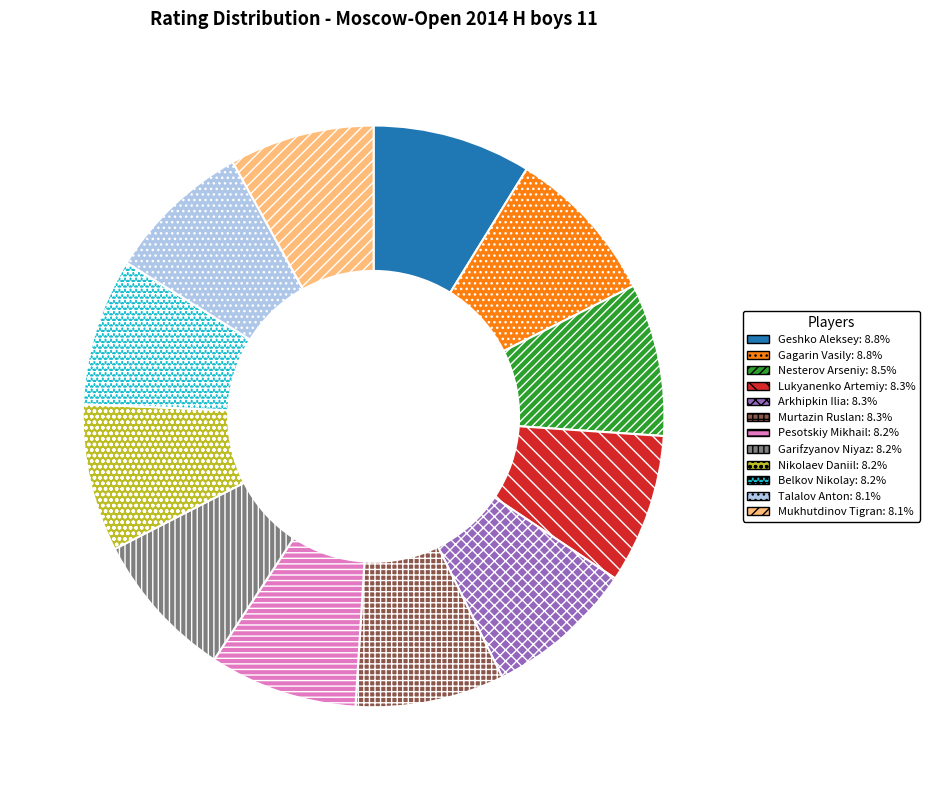

Is the sum of Garifzyanov Niyaz: 8.2% and Lukyanenko Artemiy: 8.3% greater than half?

No